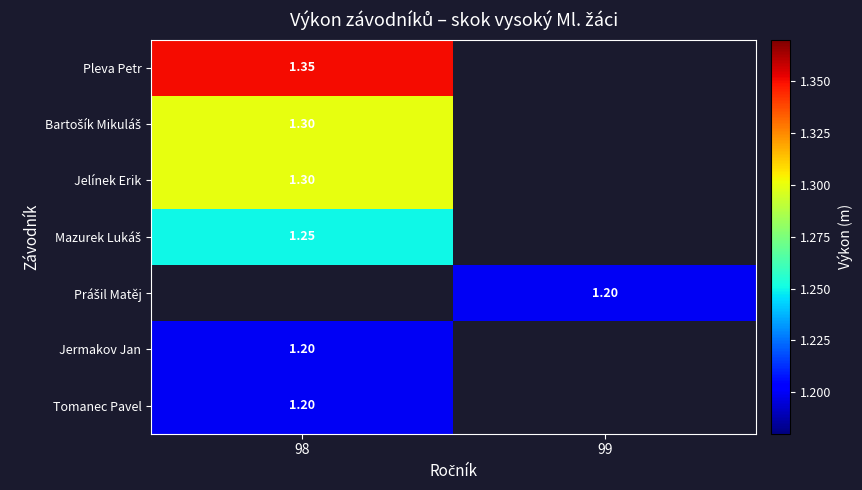

What is the smallest value displayed?

1.2